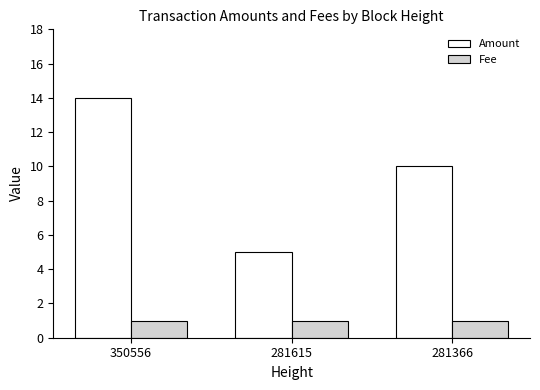

Reading right to left, list all the values displayed in this chart.

Amount: 10	5	14
Fee: 1	1	1